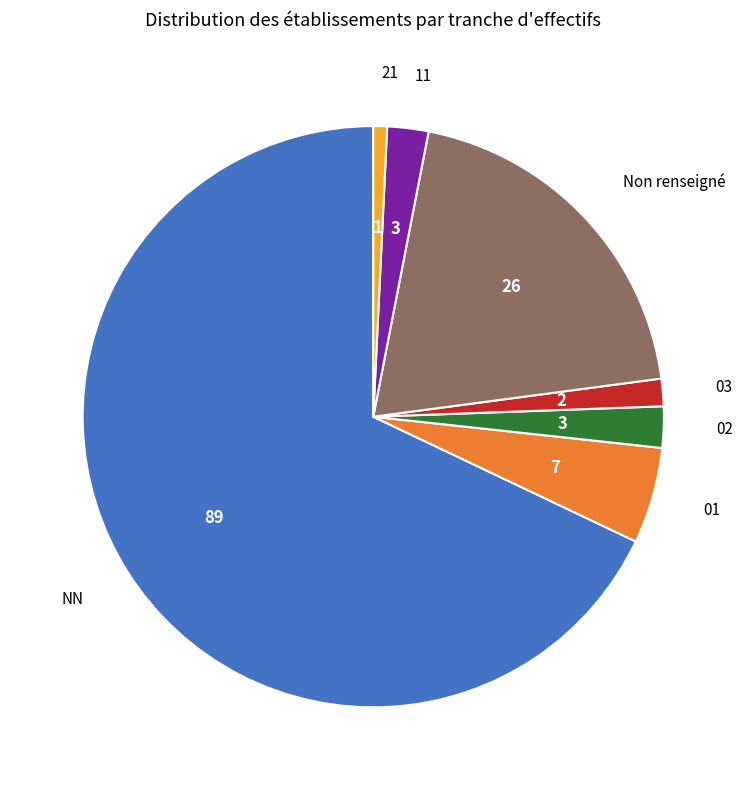

Combined, do Non renseigné and 02 account for over 50%?

No